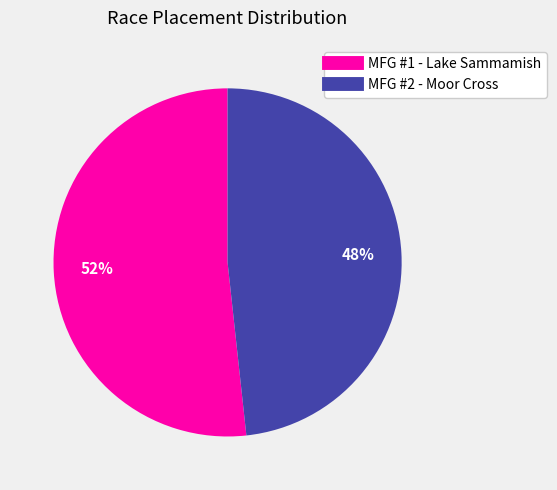

Do MFG #2 - Moor Cross and MFG #1 - Lake Sammamish together represent more than half of the pie?

Yes